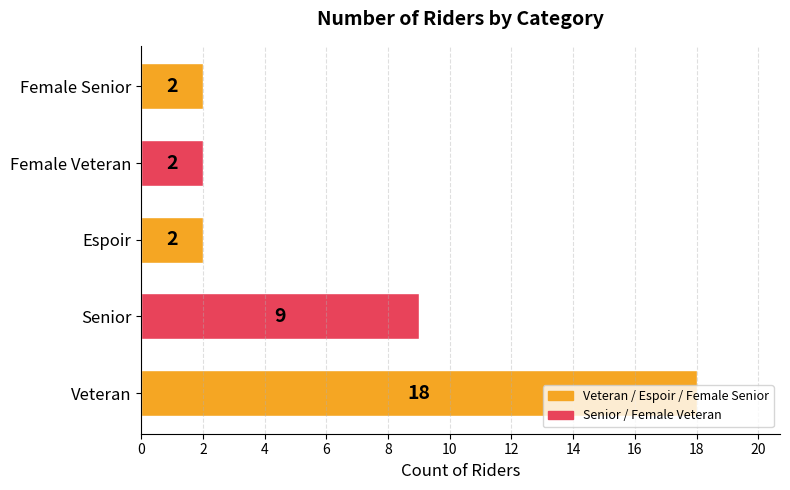

What is the greatest value displayed?

18